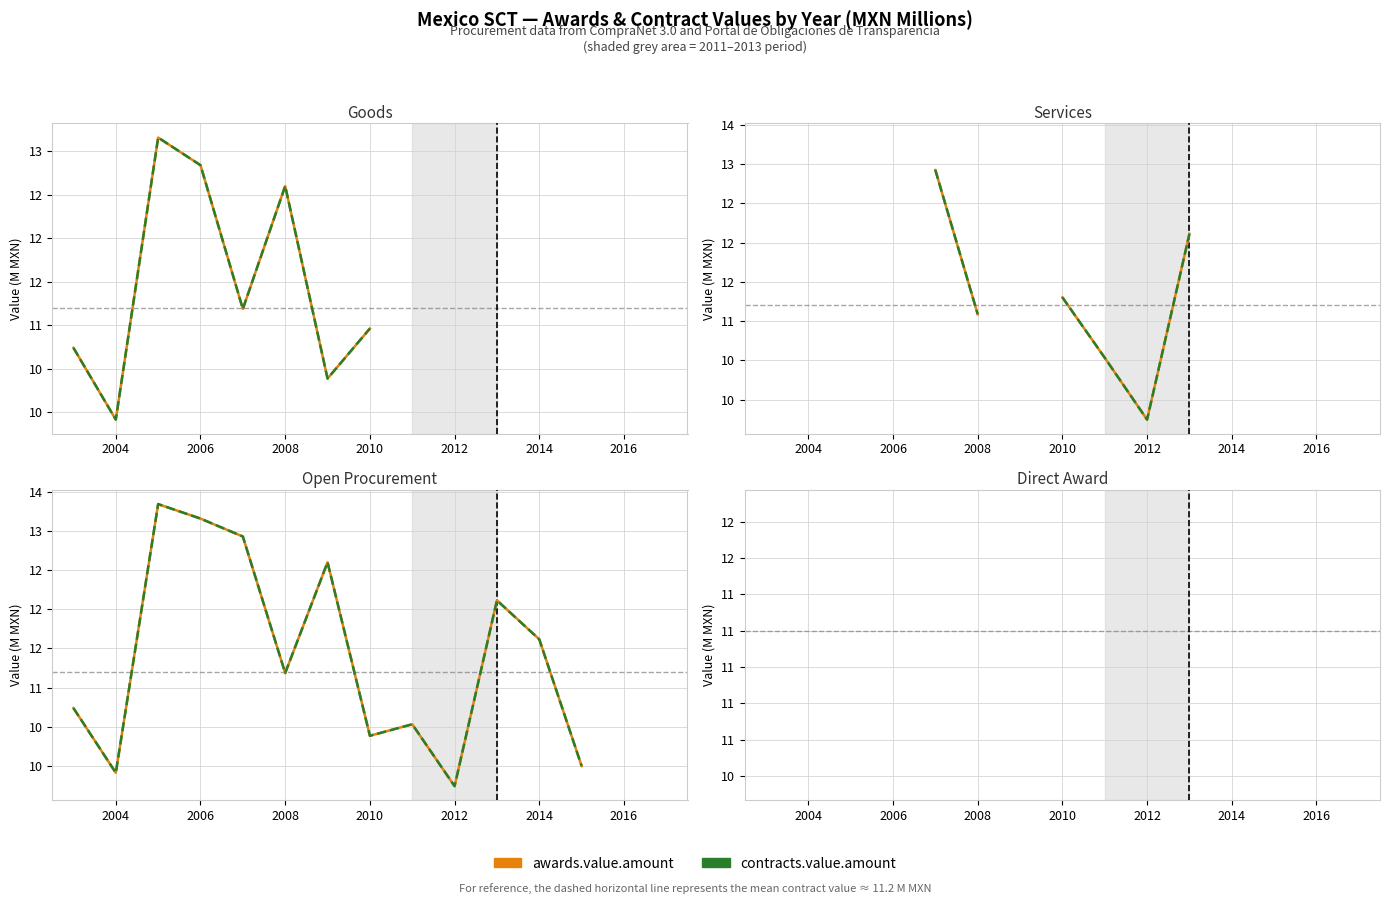

True or false: awards.value.amount has a value of 4.4 at 12.

False